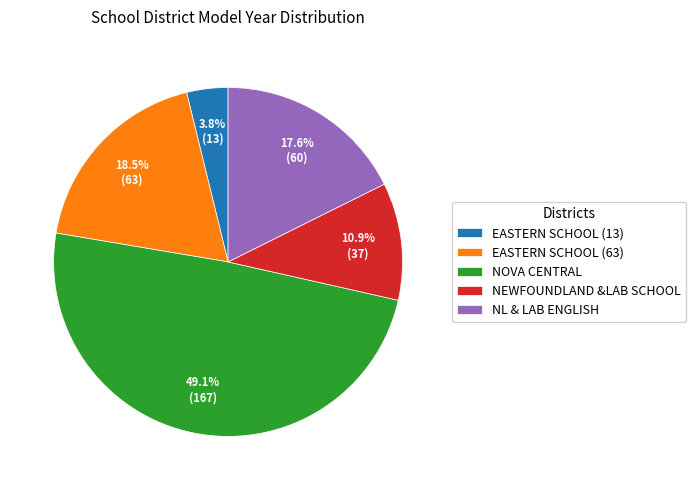

Does NL & LAB ENGLISH account for over 50% of the chart?

No